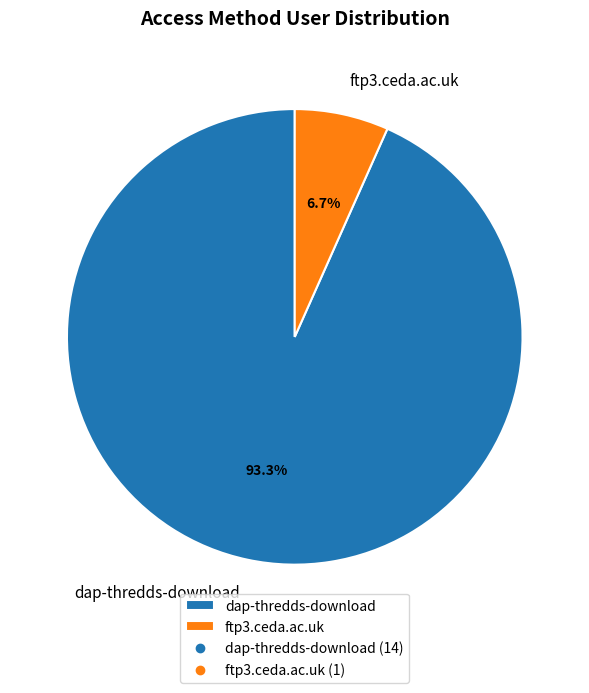

How many slices are in this pie chart?

2